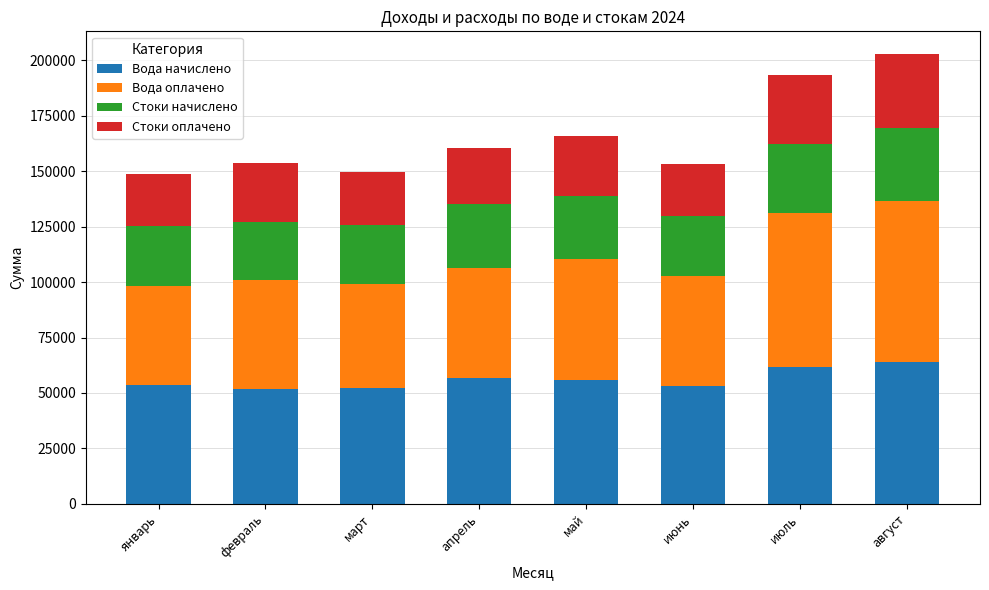

What is the sum of all Вода начислено values?

449933.4